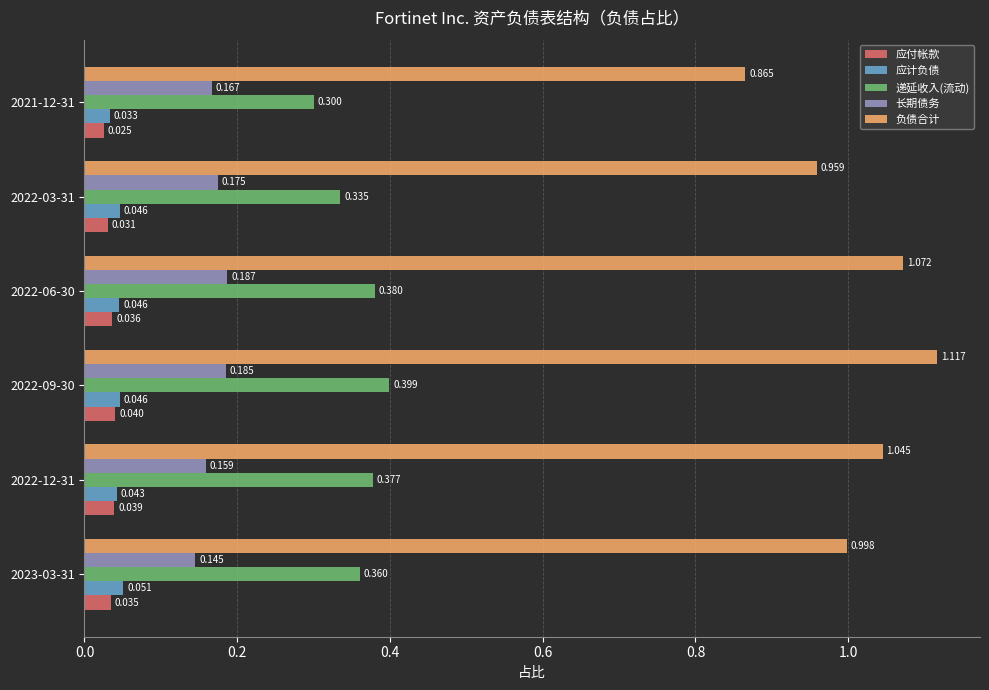

Which series has the largest total across all categories?

负债合计